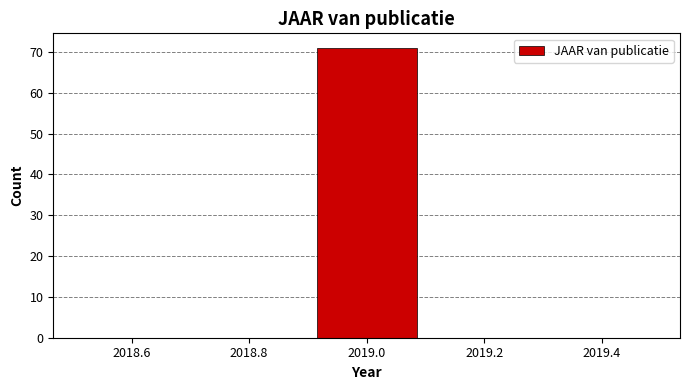

Reading left to right, list every bar in this chart as the range it spans on the x-axis followed by its height. The values are not printed on the chart, so give them approximately, as read against the axis.

2018.5 to 2018.7: 0
2018.7 to 2018.9: 0
2018.9 to 2019.1: 71
2019.1 to 2019.3: 0
2019.3 to 2019.5: 0